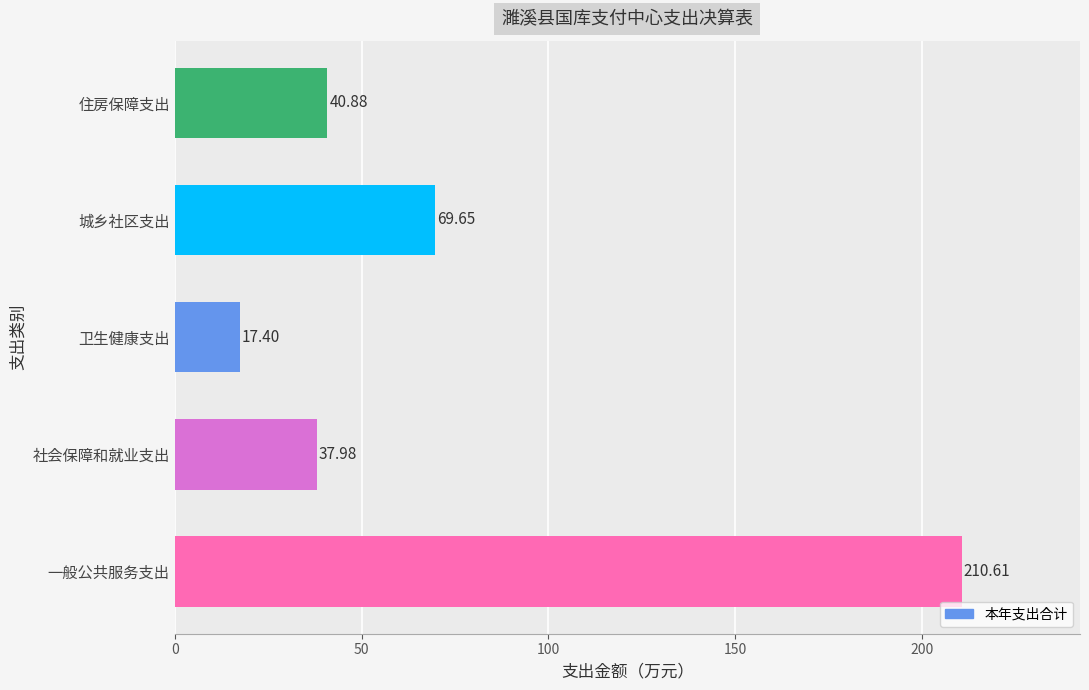

List the labels in order of value, smallest first.

卫生健康支出, 社会保障和就业支出, 住房保障支出, 城乡社区支出, 一般公共服务支出